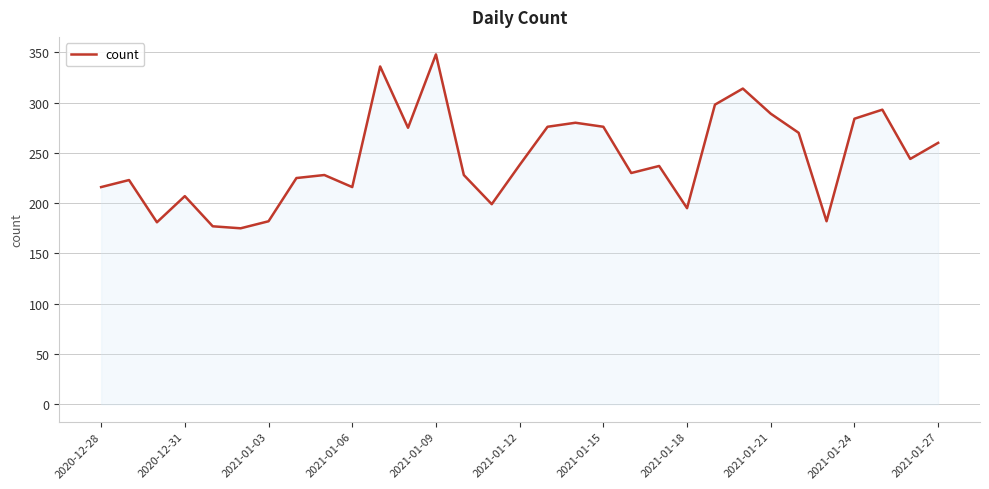

What is the difference between the maximum and minimum values?

173